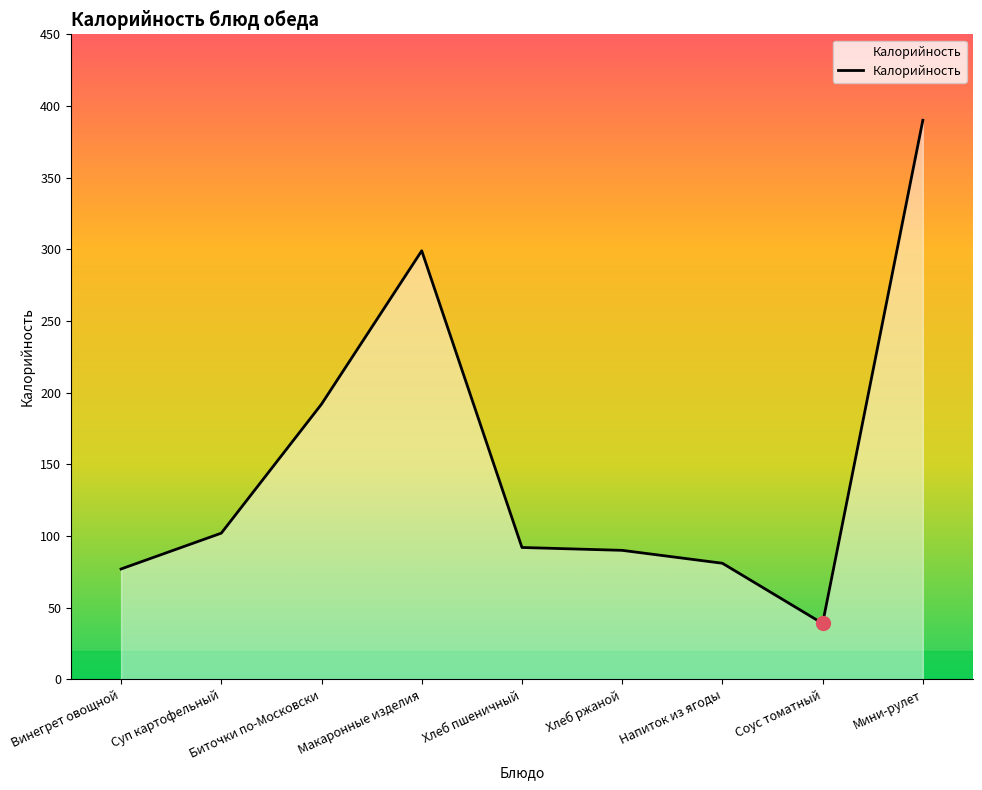

Which category has the lowest value across all series?

Соус томатный